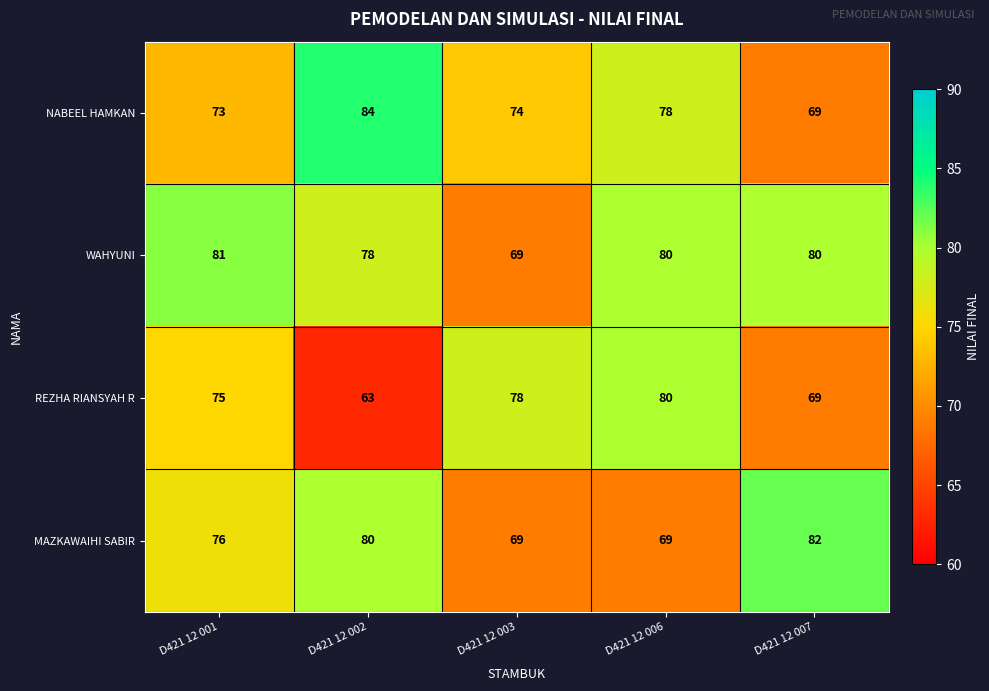

List the series in order of their peak value, lowest first.

REZHA RIANSYAH R, WAHYUNI, MAZKAWAIHI SABIR, NABEEL HAMKAN